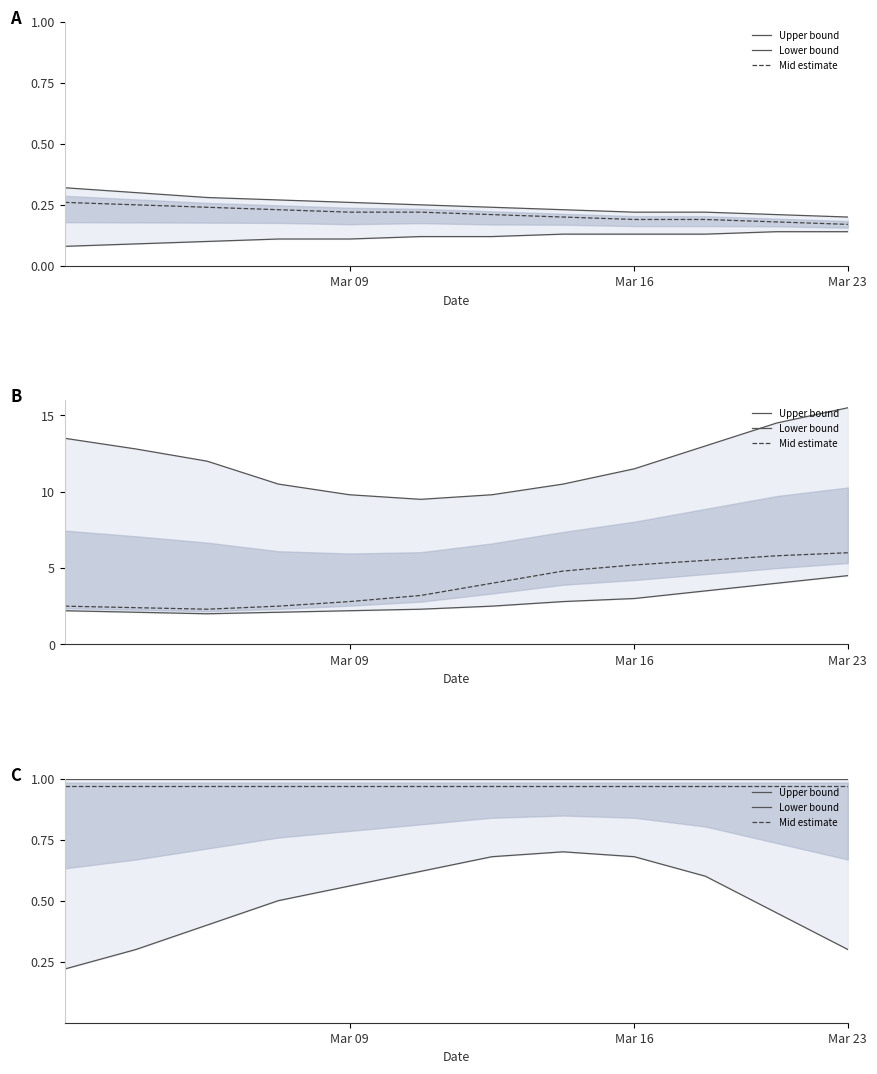

Between Mar 16 and Mar 23, which series saw the biggest shift?

Lower bound